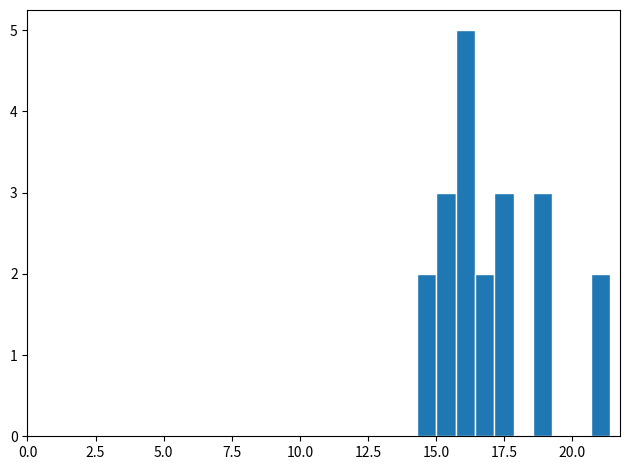

Around what value on the x-axis is the tallest bar? Give the approximate position of its centre, as read against the axis.

16.0